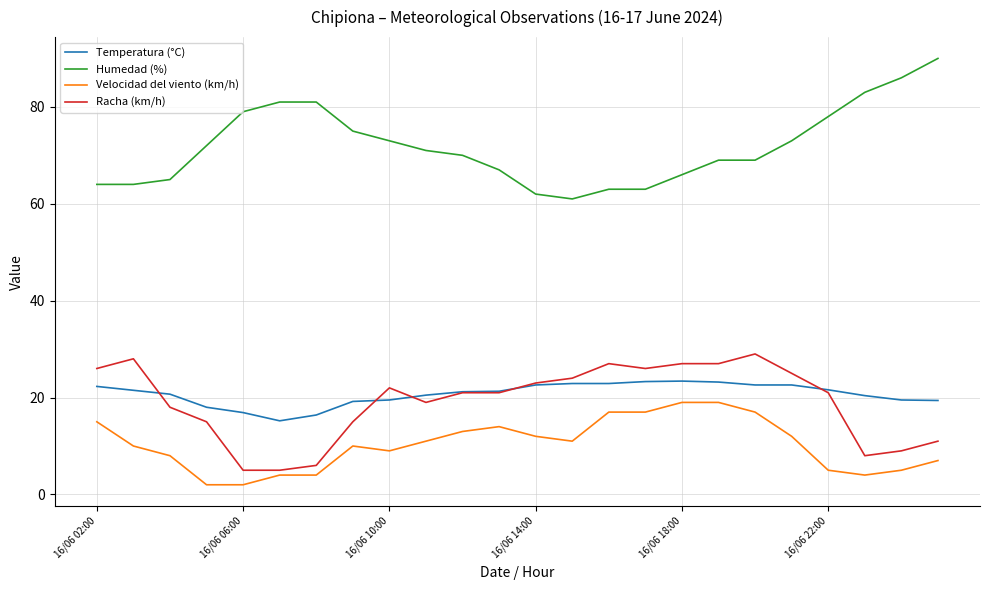

What is the minimum value shown in the chart?

2.0